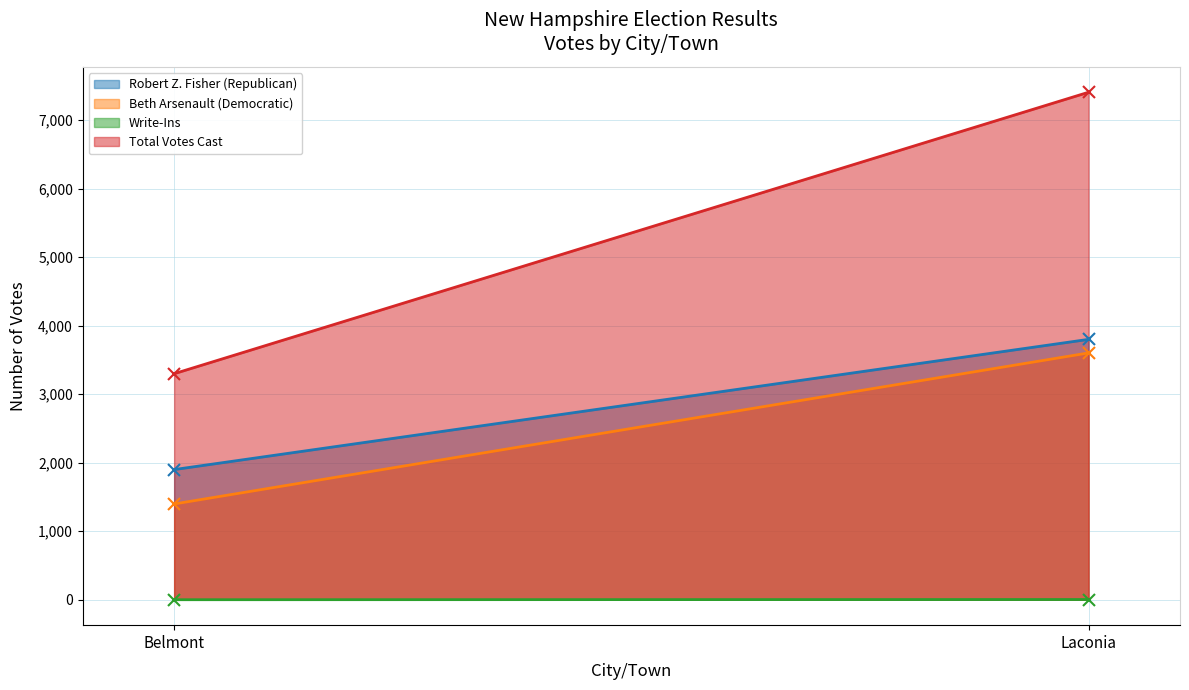

List the labels in order of Beth Arsenault (Democratic) value, smallest first.

Belmont, Laconia